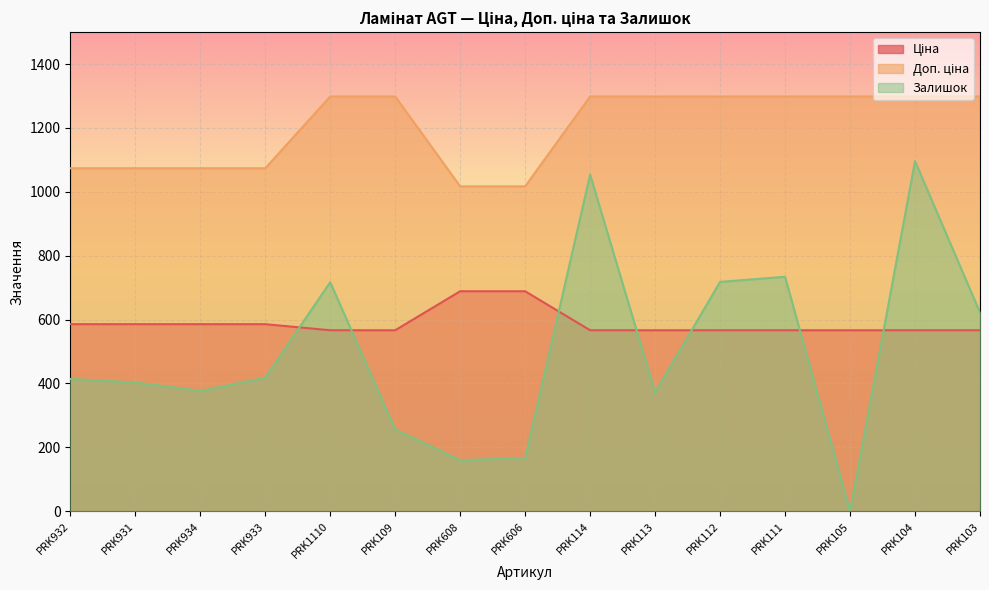

Which category has the highest value across all series?

PRK1110